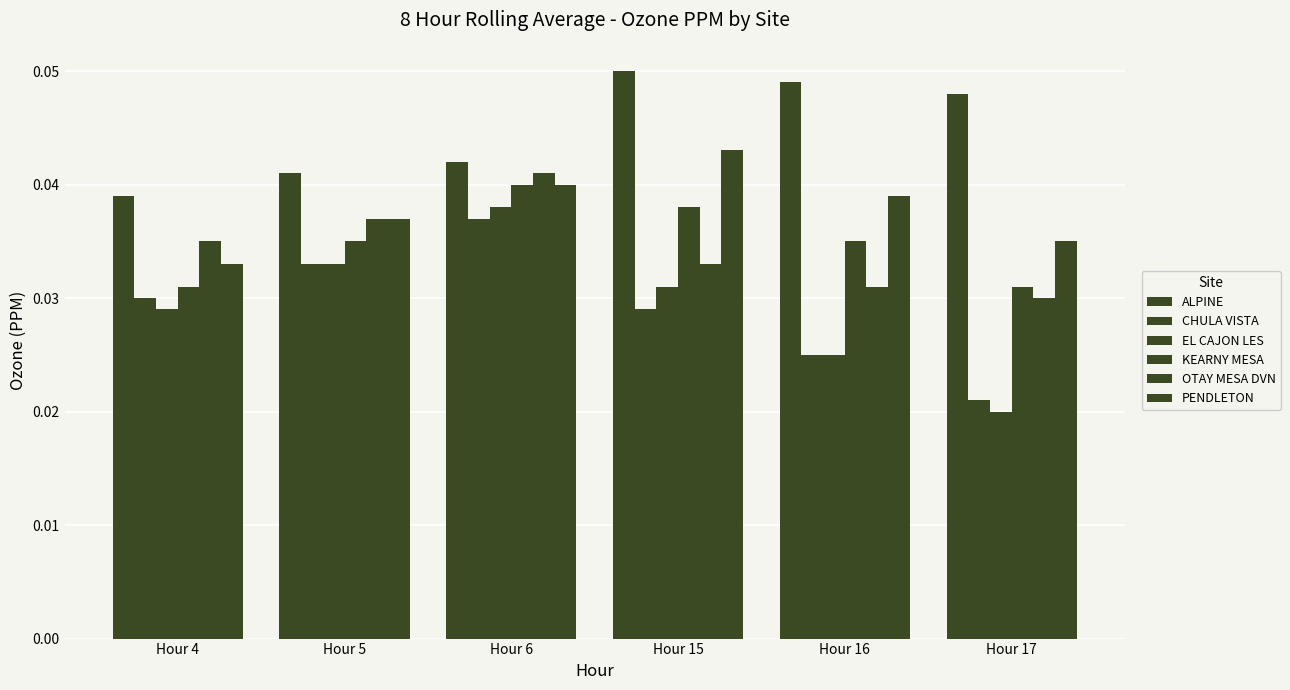

Are the bars horizontal?

No